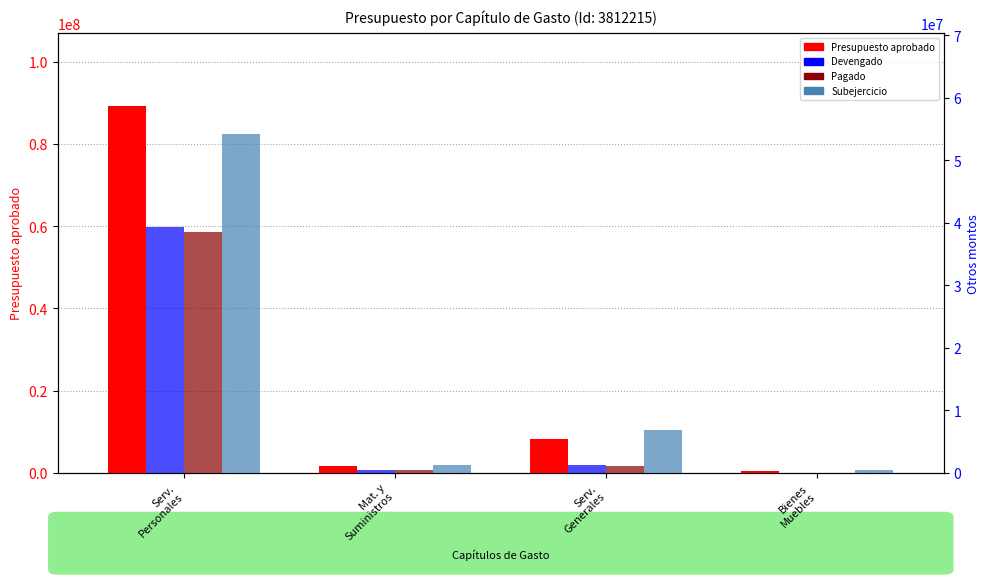

What position from the right is Serv.
Personales?

4